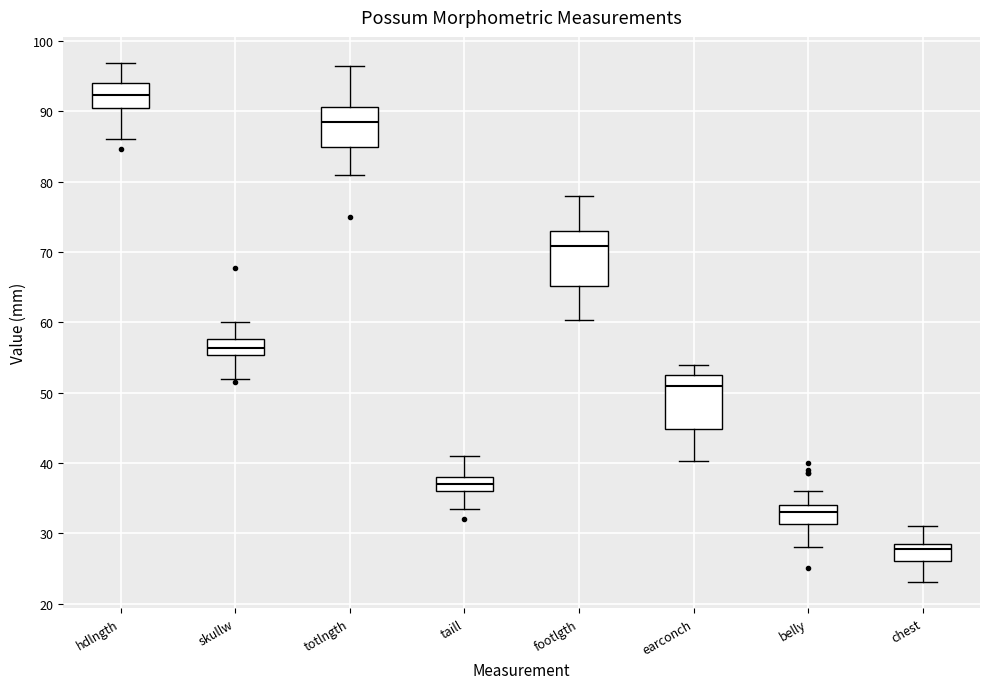

Where is the upper edge of the box for taill on the y-axis? The values are not printed on the chart, so give them approximately, as read against the axis.

38